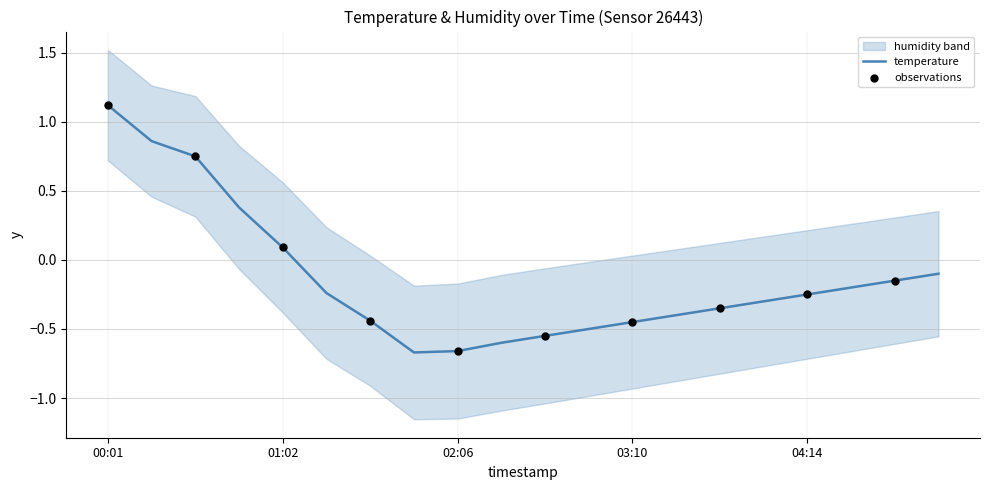

What is the change in value from 02:38 to 04:14?

+0.3